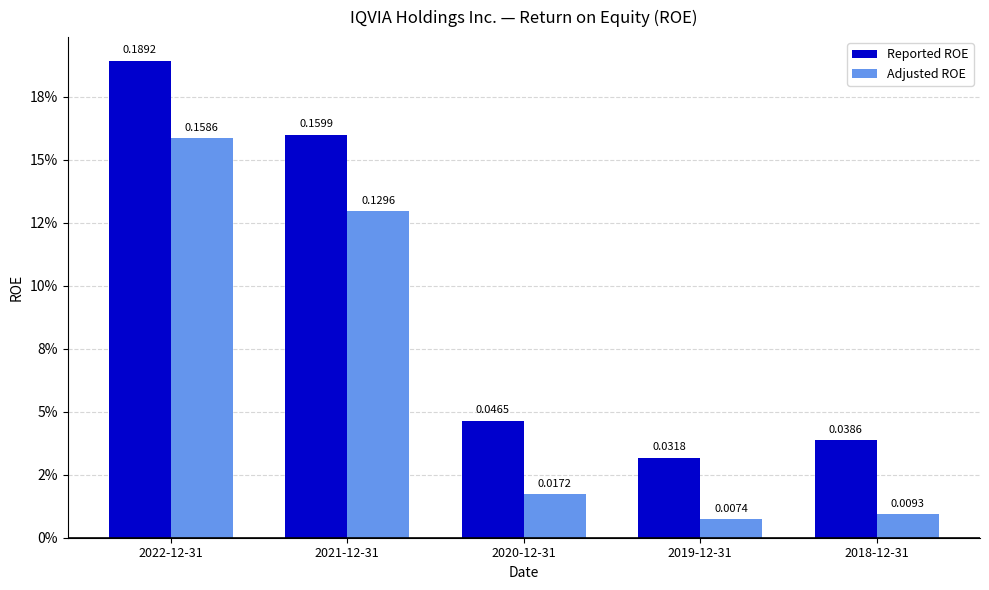

At 2021-12-31, list the series in order from largest to smallest.

Reported ROE, Adjusted ROE